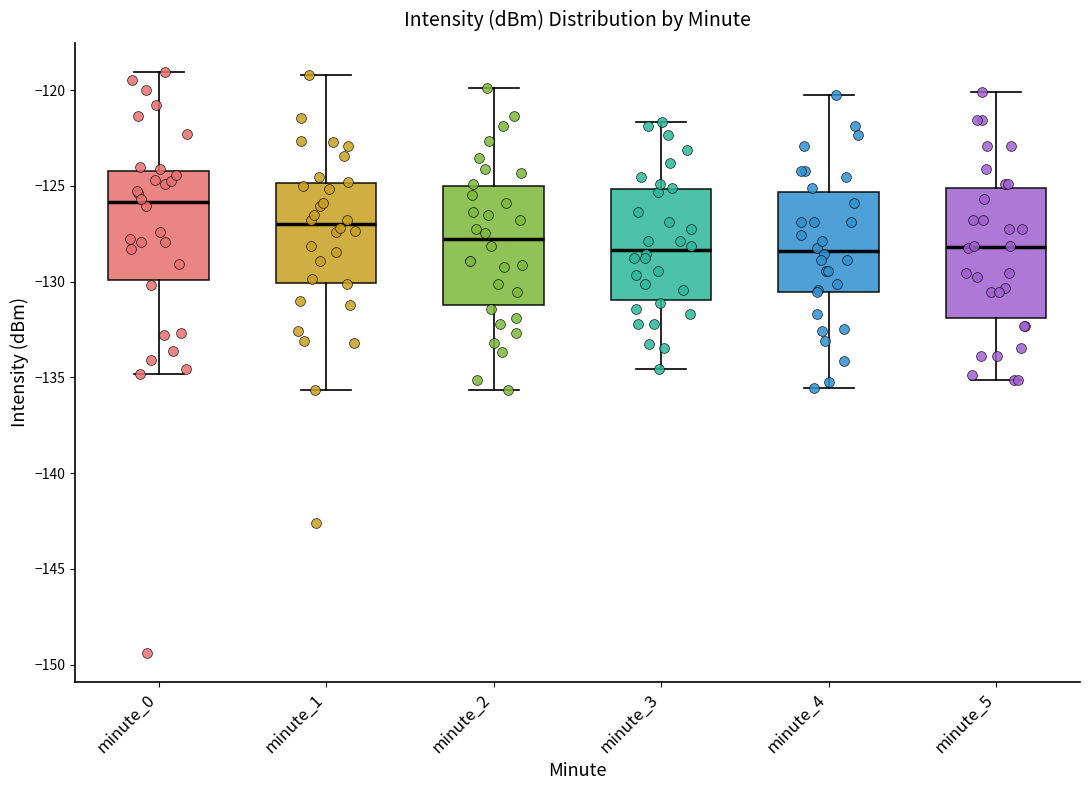

Reading left to right, transcribe this box plot: for each box, give where its median line is, the range the box spans, and where its two whiskers end, as read against the y-axis. The values are not printed on the chart, so give them approximately, as read against the axis.

minute_0: median -126.0, box -130.0 to -124.0, whiskers -135.0 to -119.0
minute_1: median -127.0, box -130.0 to -125.0, whiskers -135.5 to -119.0
minute_2: median -128.0, box -131.0 to -125.0, whiskers -135.5 to -120.0
minute_3: median -128.5, box -131.0 to -125.0, whiskers -134.5 to -121.5
minute_4: median -128.5, box -130.5 to -125.5, whiskers -135.5 to -120.0
minute_5: median -128.0, box -132.0 to -125.0, whiskers -135.0 to -120.0